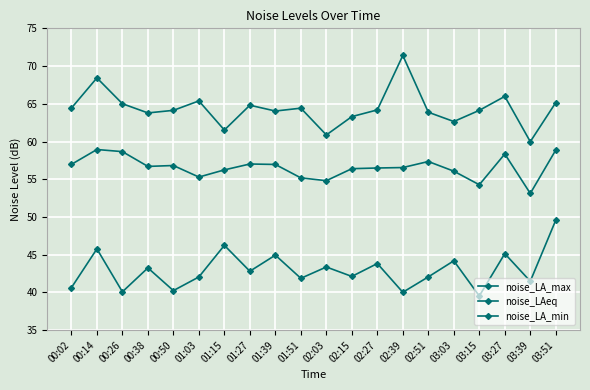

What is the approximate value of noise_LAeq at 00:02?

57.0